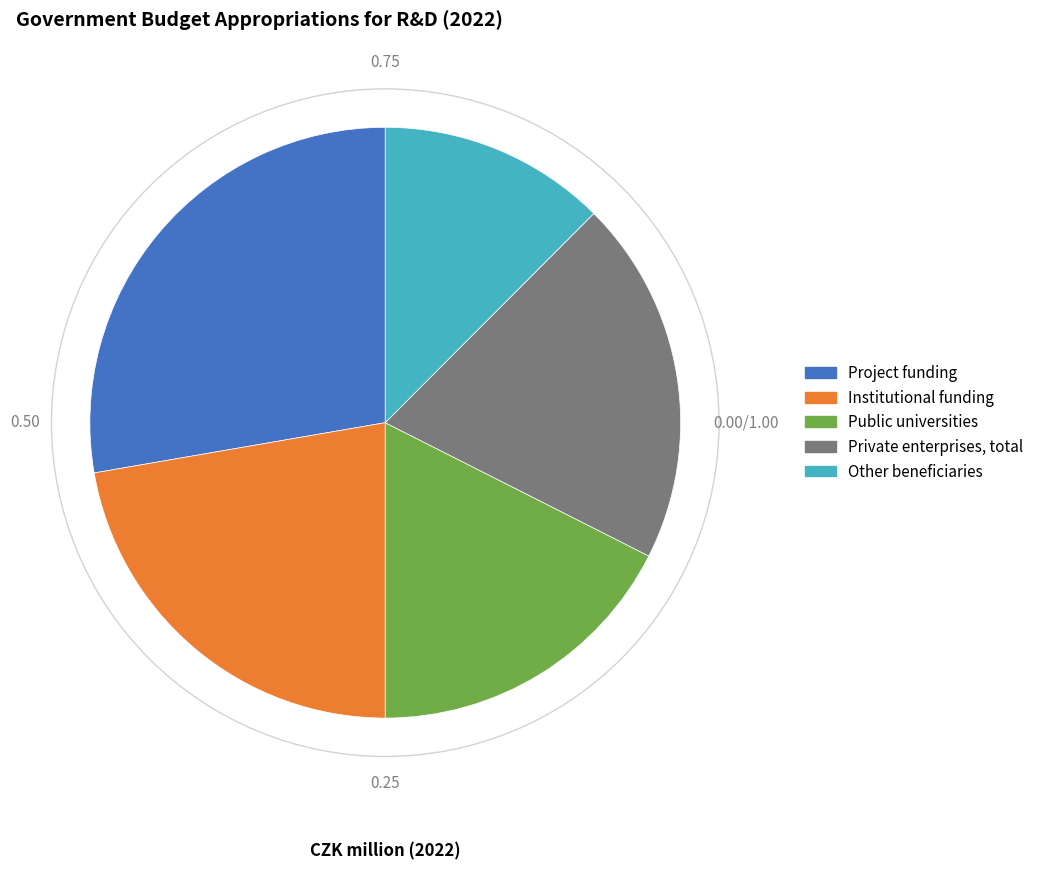

Which slice is the smallest?

Other beneficiaries